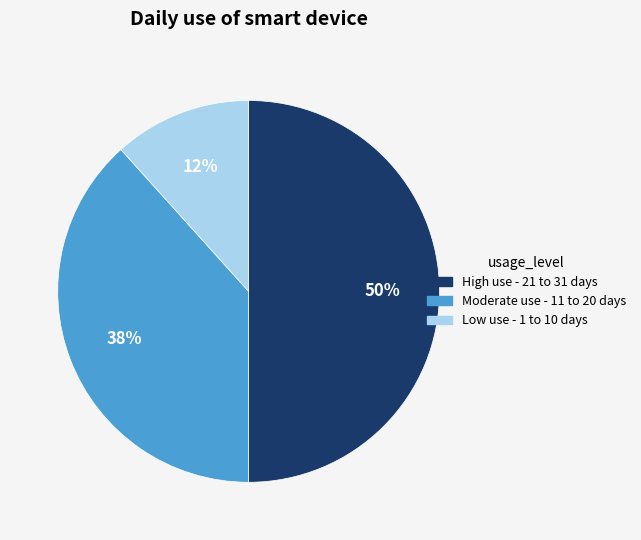

Which category has the biggest portion of the pie?

High use - 21 to 31 days